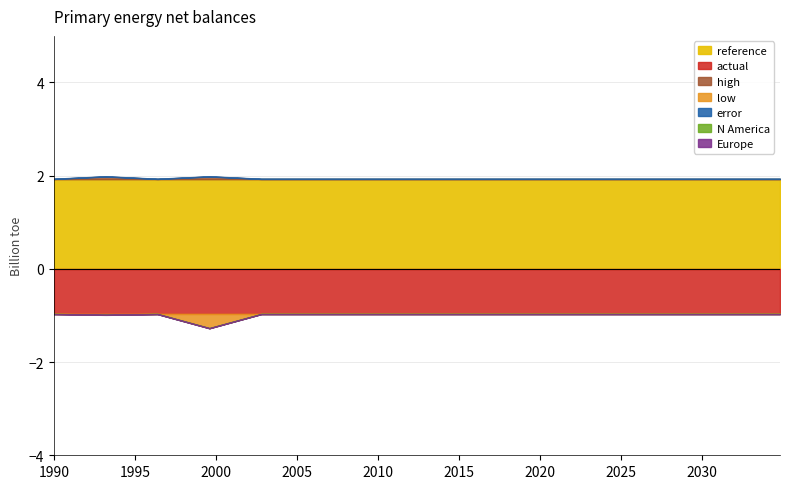

How many interior local valleys does the low series have?

2